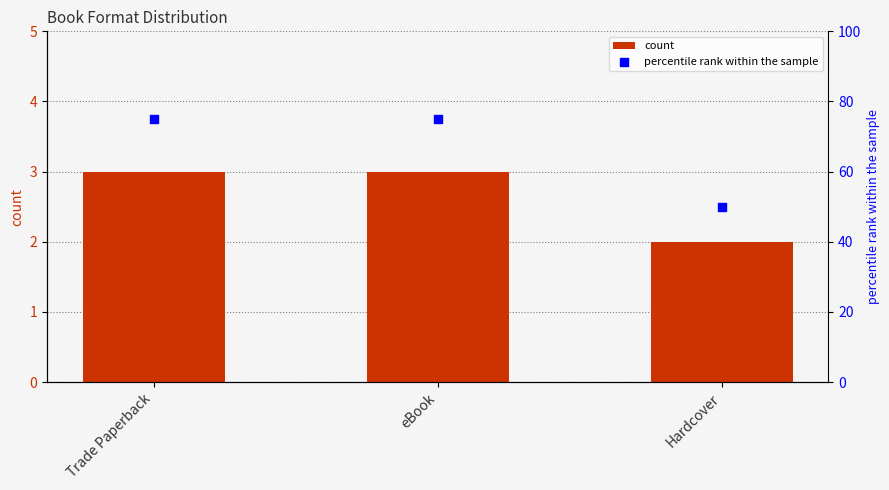

Which series contains the highest Y value?

percentile rank within the sample